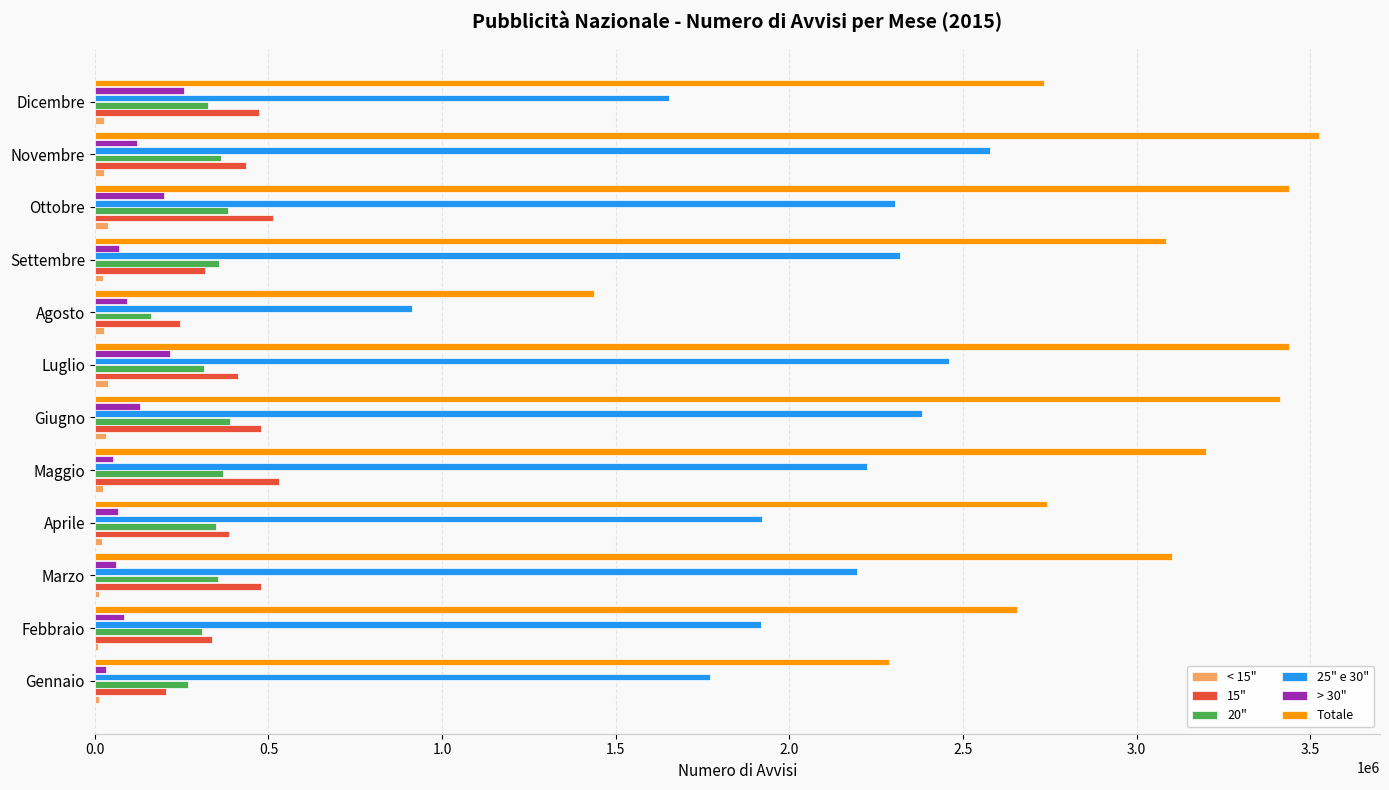

Is the value of 20" at Dicembre greater than the value of 15" at Dicembre?

No